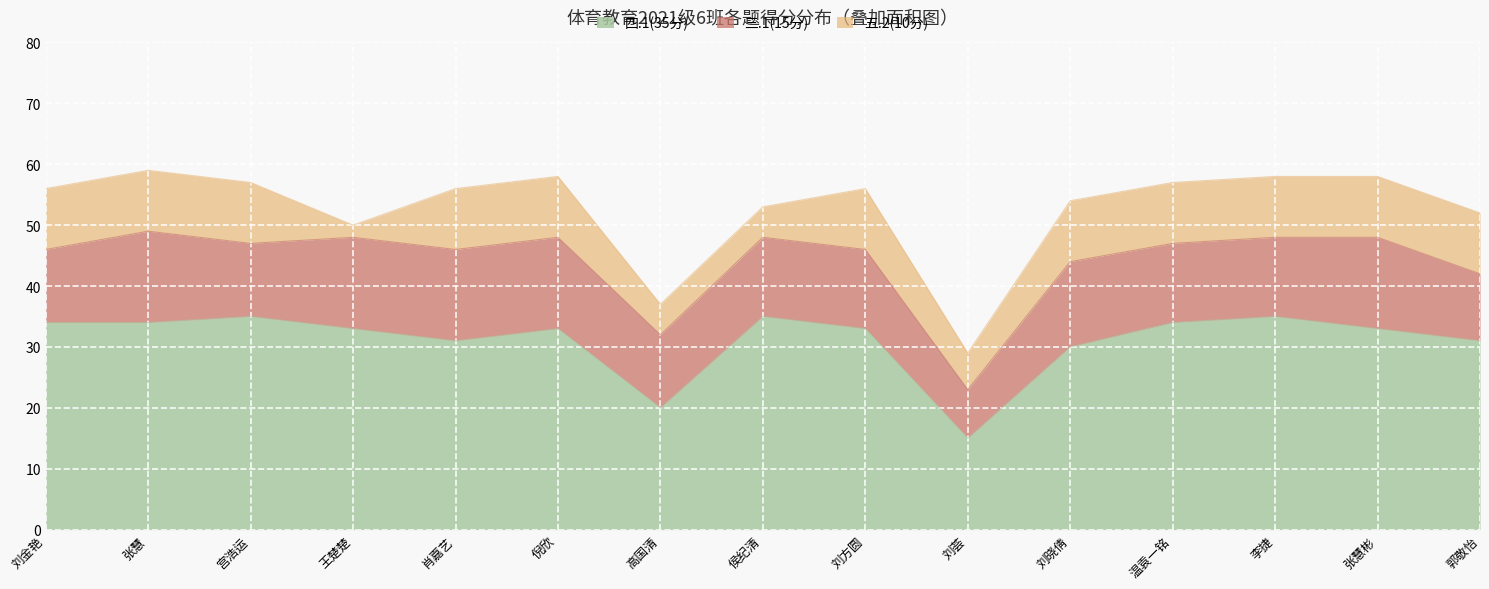

At which label is 四.1(35分) closest to 25?

高国清